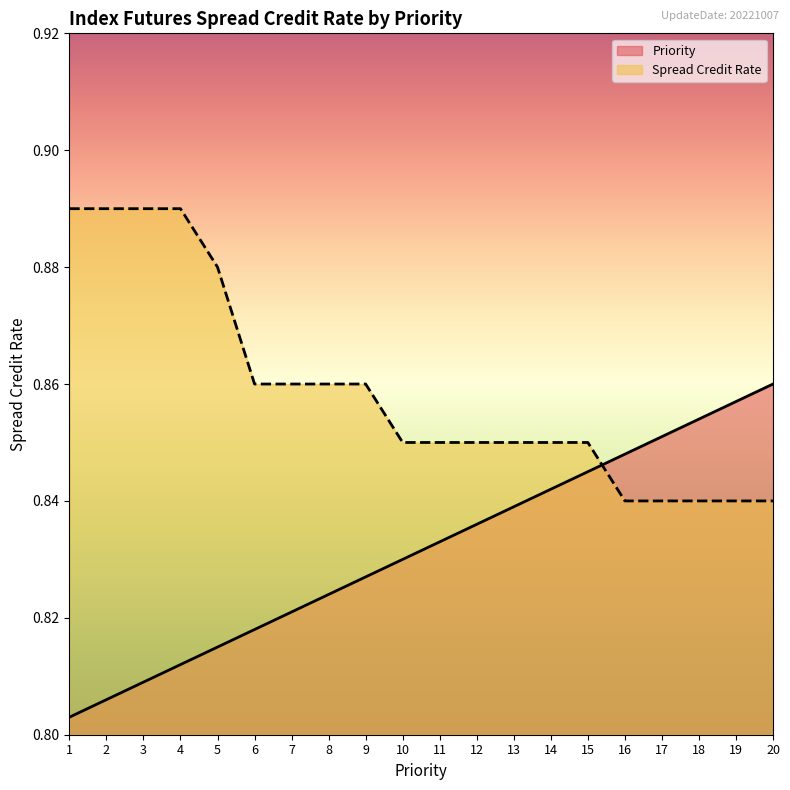

At which category is the sum across all series the highest?

4